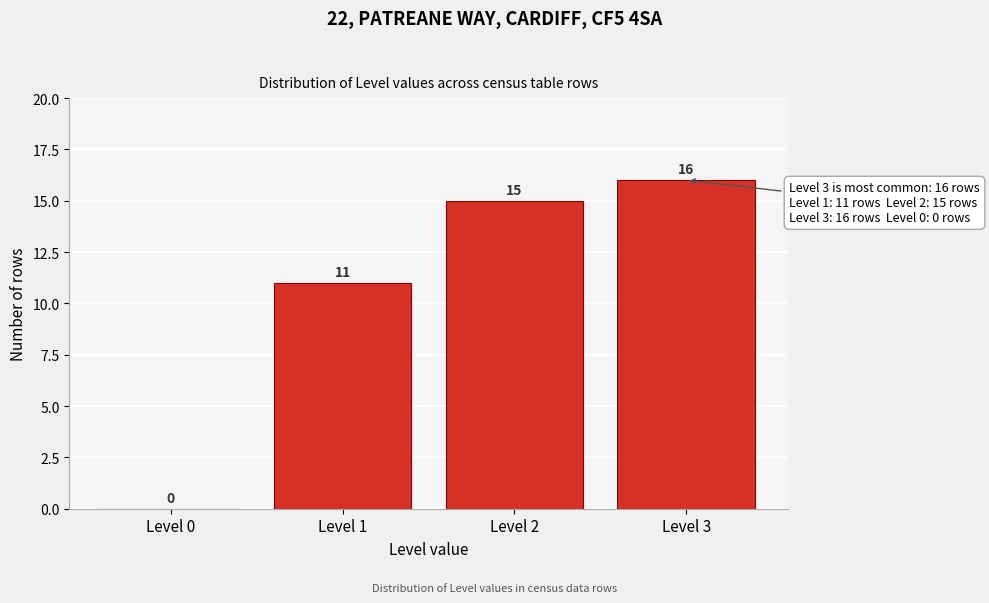

Reading left to right, what are all the values shown in this chart?

Level 0=0	Level 1=11	Level 2=15	Level 3=16